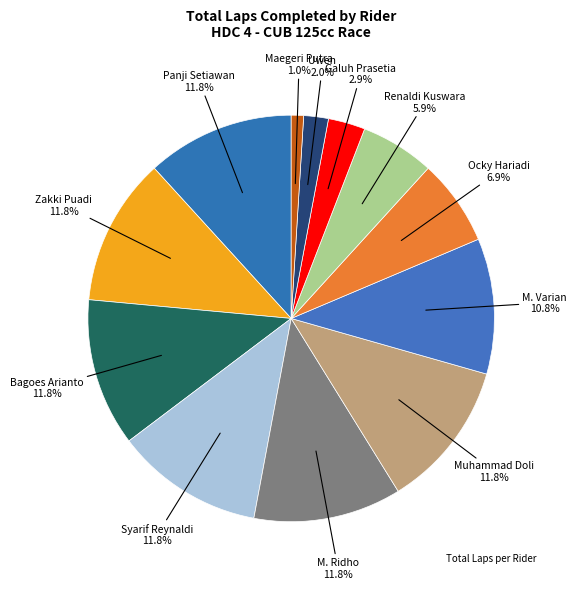

How many slices are in this pie chart?

12